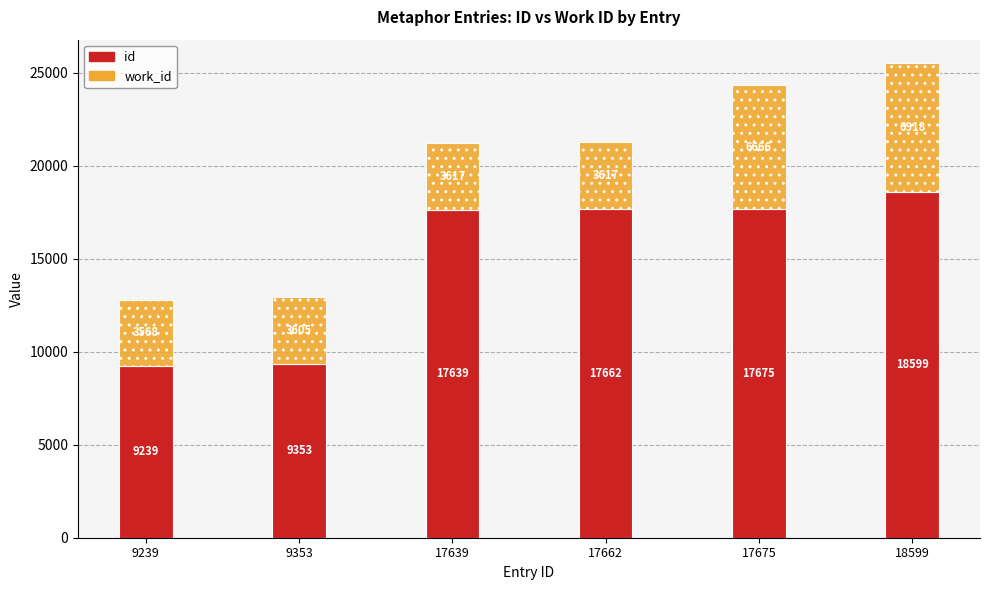

At which category is the sum across all series the highest?

18599